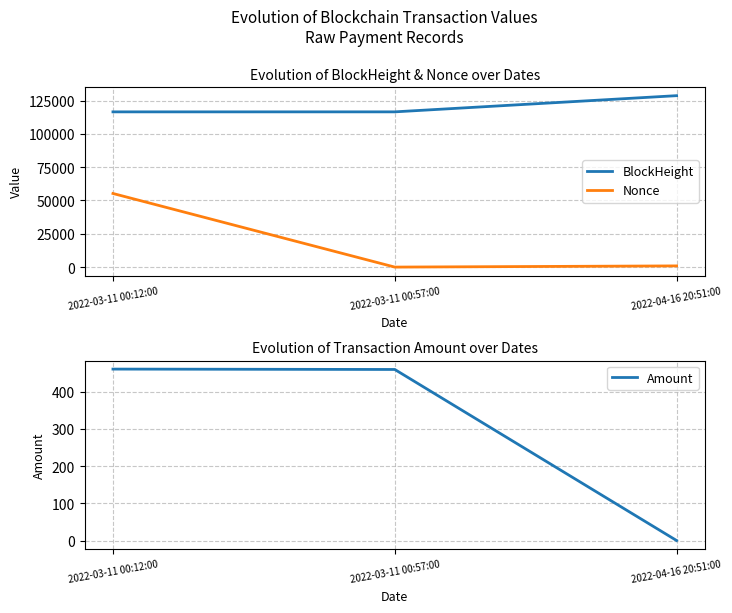

List the series in order of their overall mean, highest first.

BlockHeight, Nonce, Amount